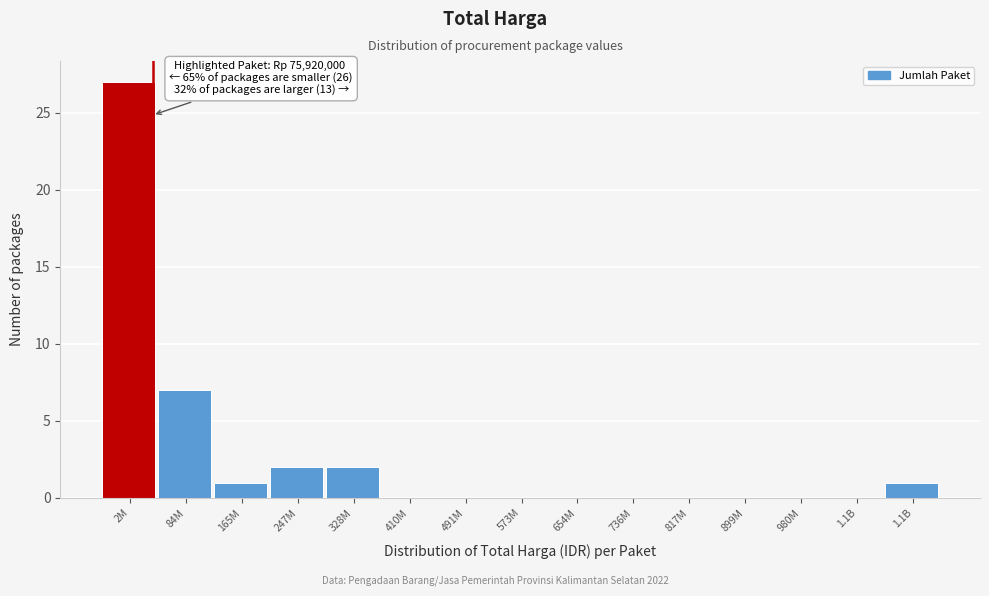

How many categories are shown in the chart?

15